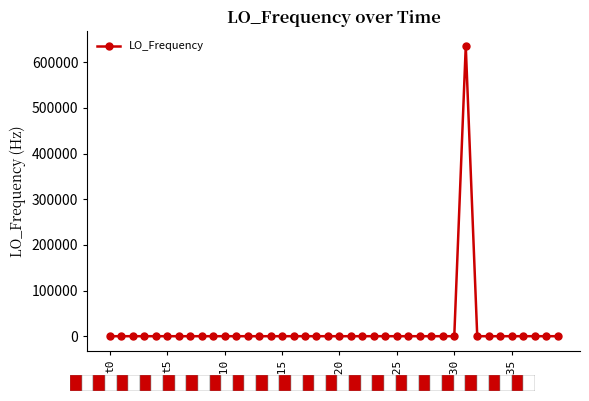

What is the sum of all values?

635905.2